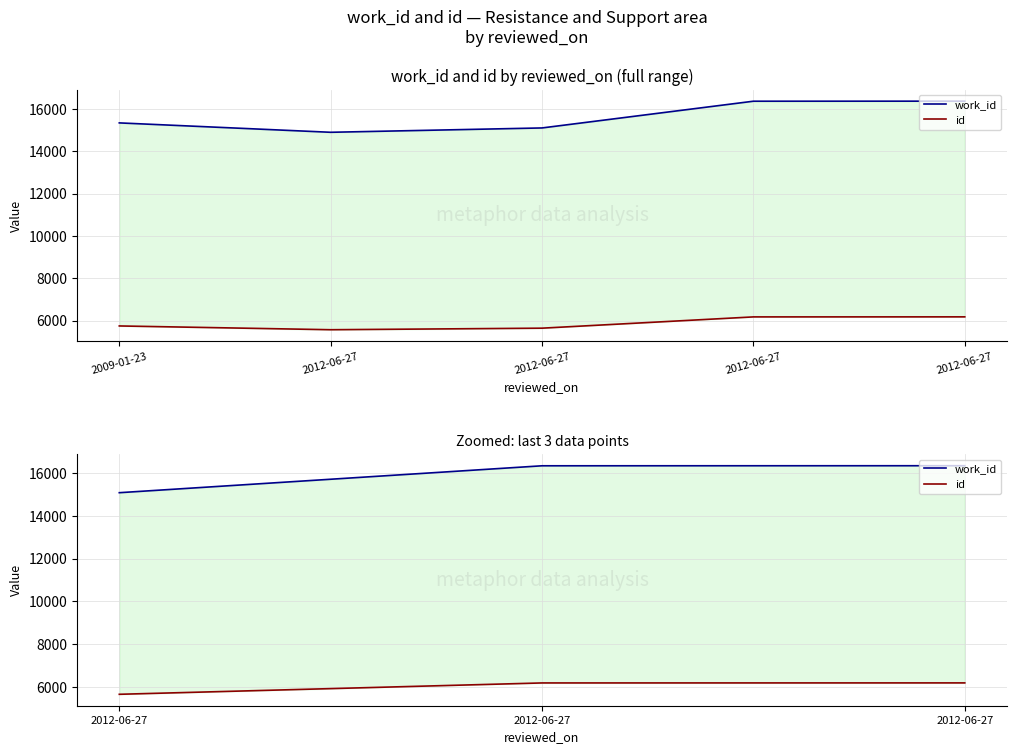

Is it true that id equals 8788 at 2012-06-27?

False